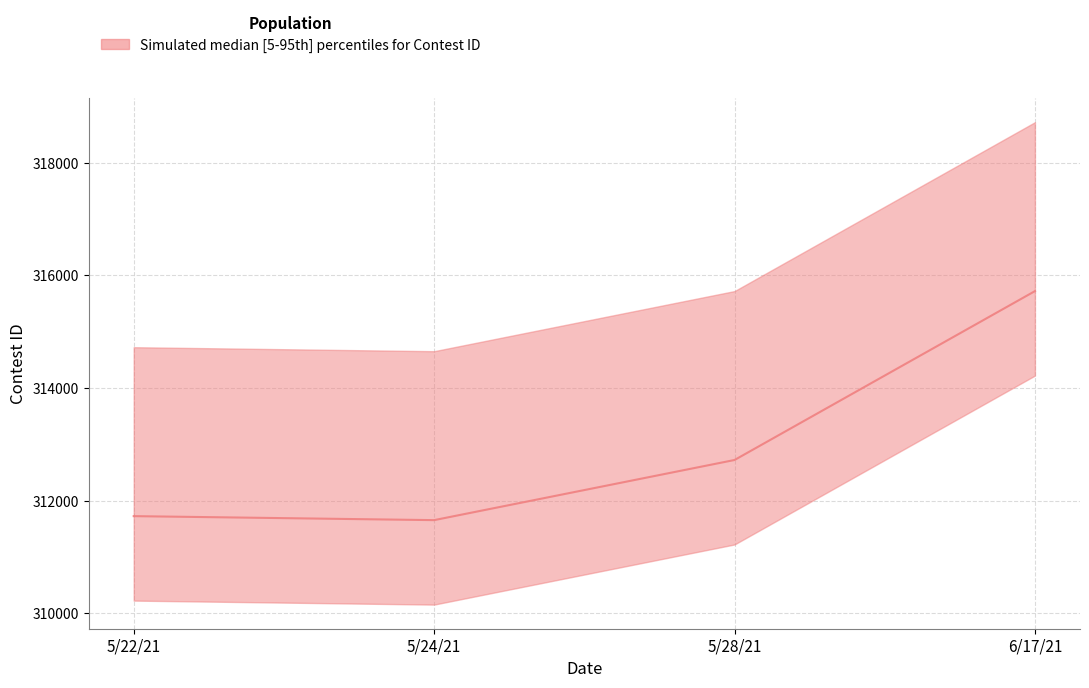

What is the difference between the second highest and minimum values?

1068